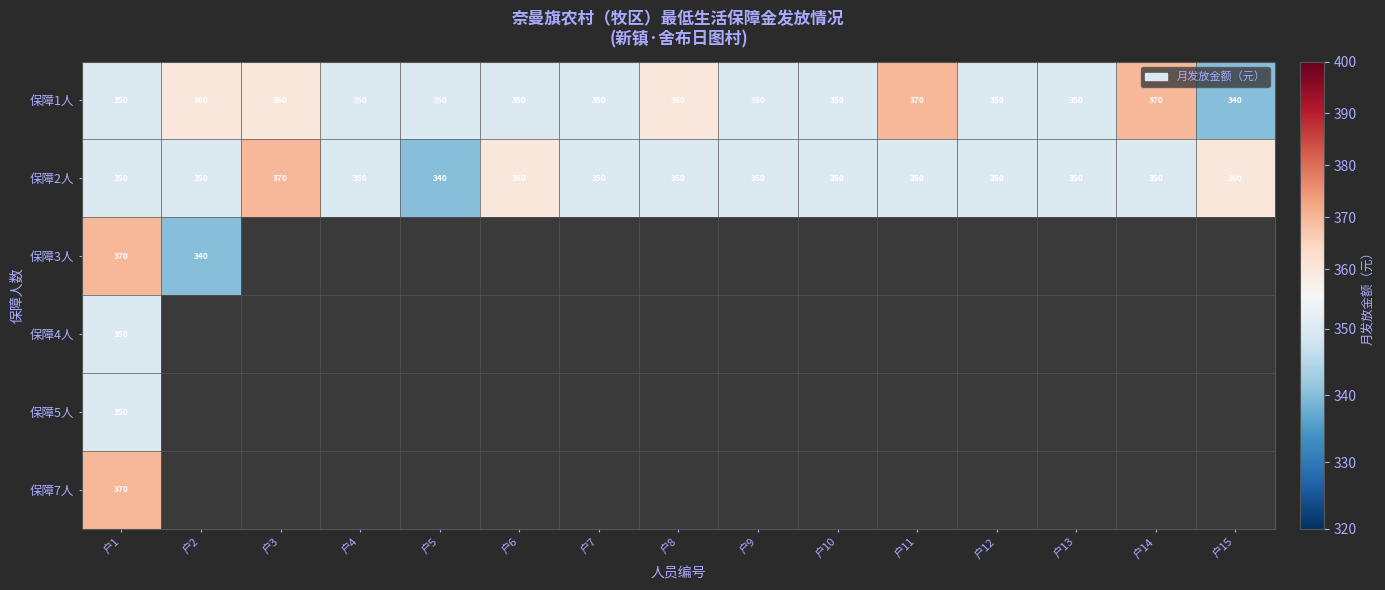

At which category is the sum across all series the highest?

户1